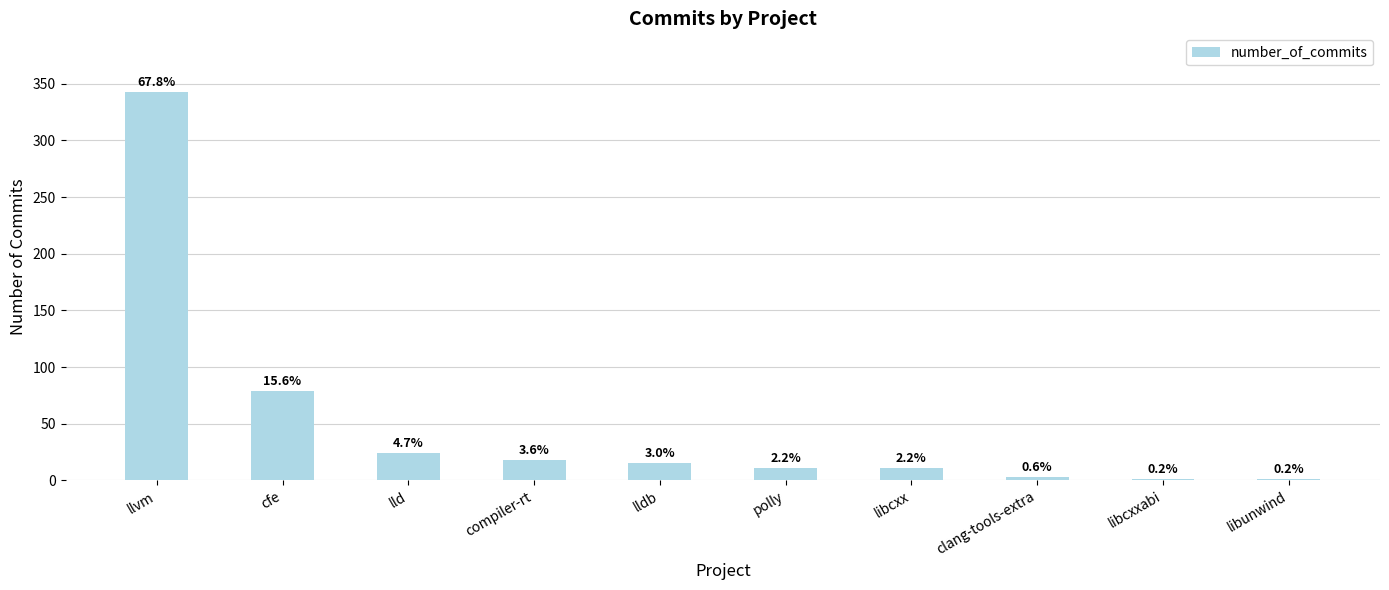

Where is the data nearest to the value 172?

cfe